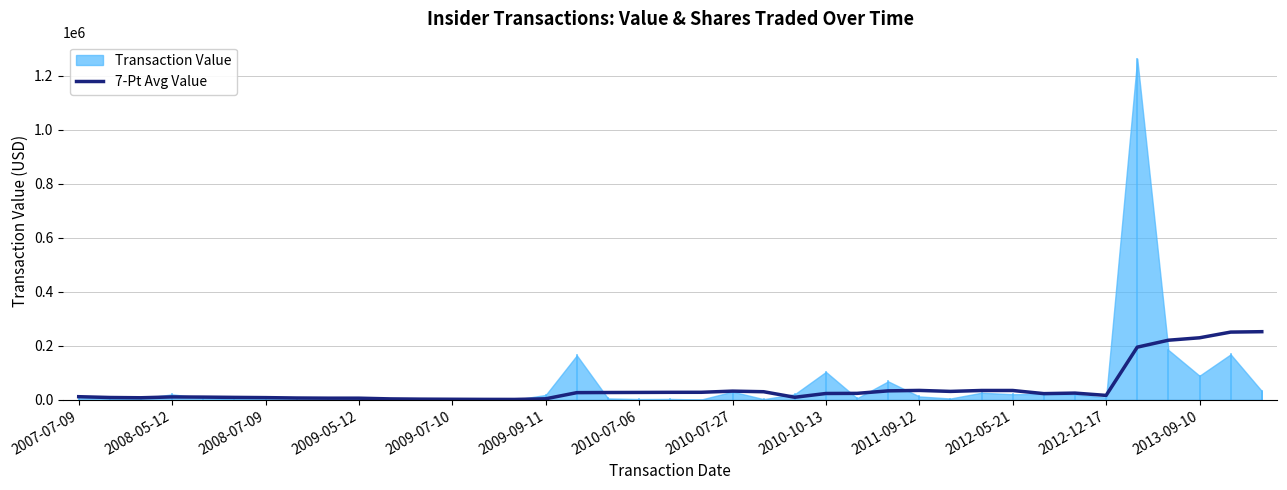

The value of 7-Pt Avg Value at 2013-09-10 is 92937.4. True or false?

False